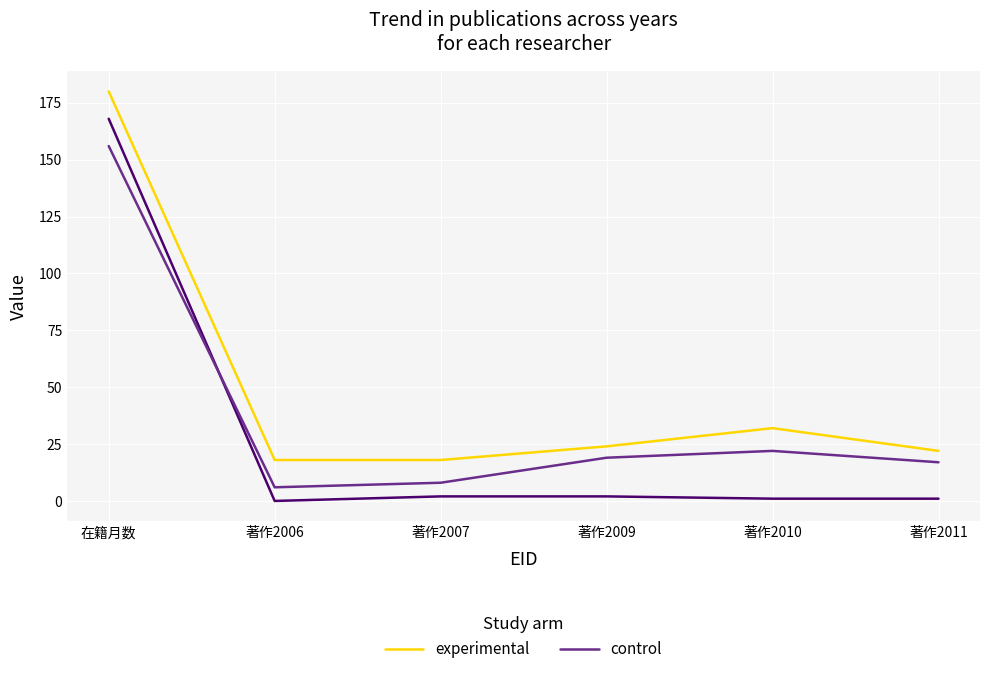

List the labels in order of control value, smallest first.

著作2006, 著作2007, 著作2011, 著作2009, 著作2010, 在籍月数